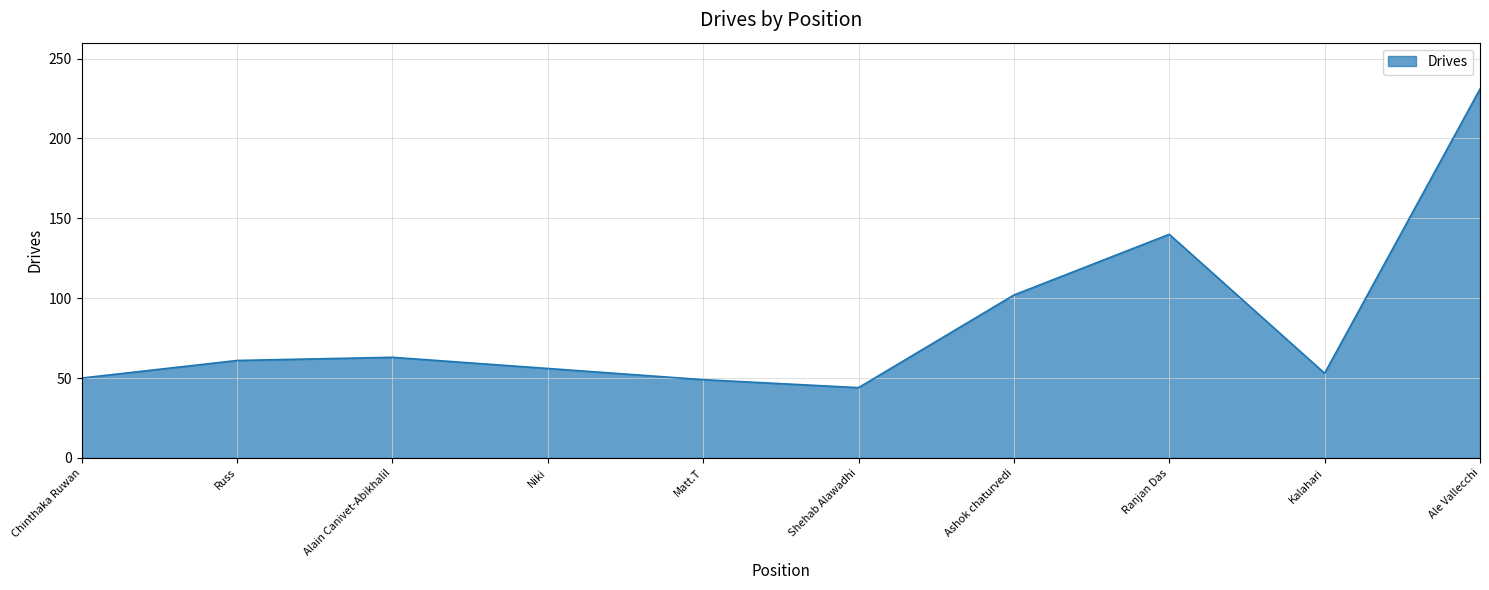

What position from the left is Shehab Alawadhi?

6